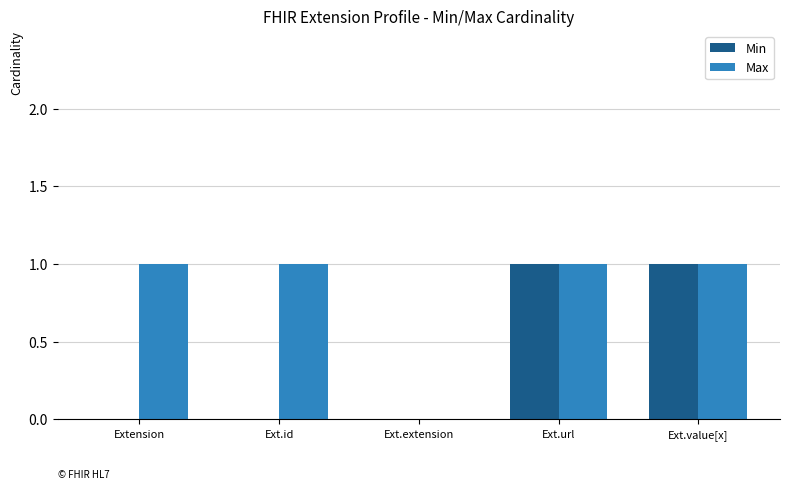

Is the value of Min at Ext.extension greater than the value of Max at Extension?

No